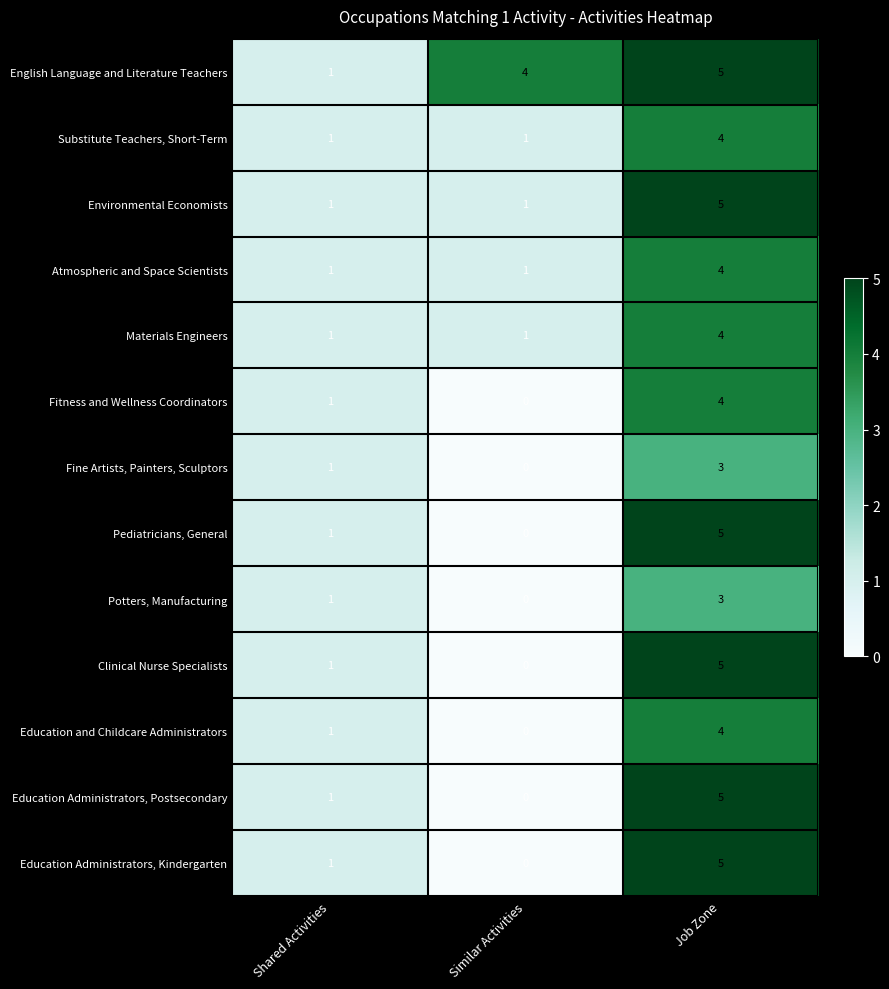

What is the difference between the highest and lowest values at Job Zone?

2